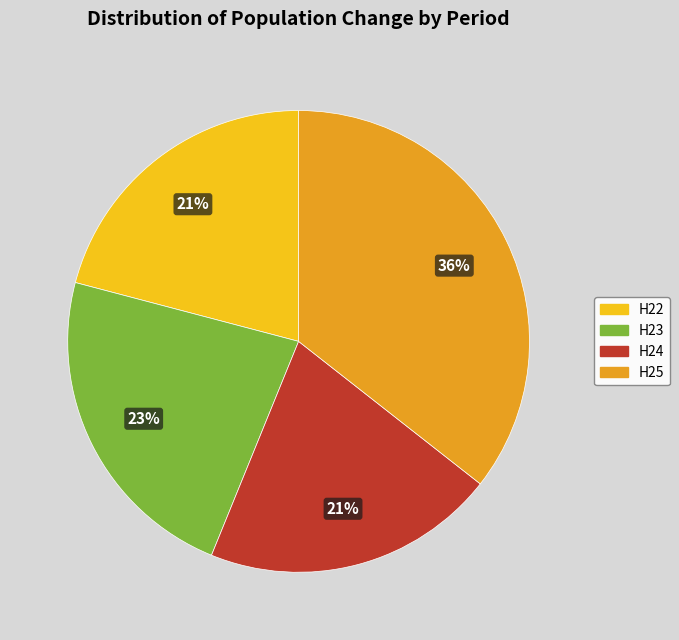

Which slice is the largest?

H25